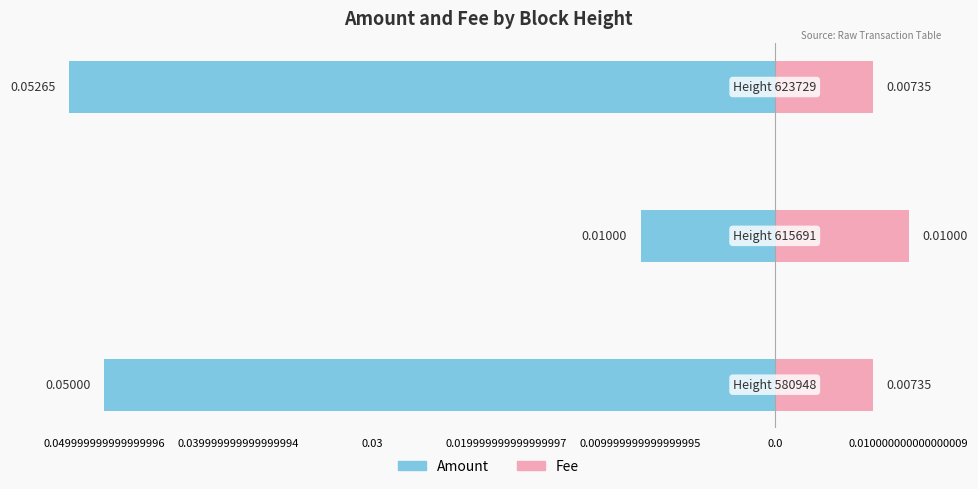

Is it true that Amount equals -0.0 at 0.039999999999999994?

False